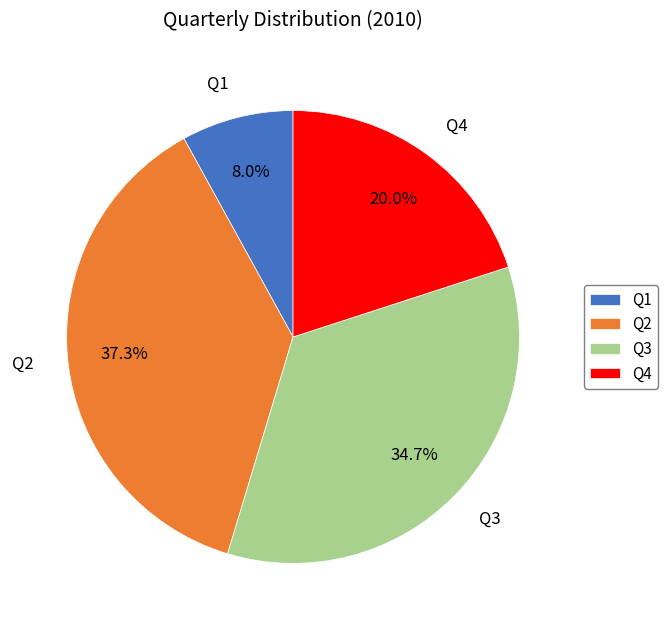

To the nearest percent, what is the combined percentage of Q1 and Q2?

45%